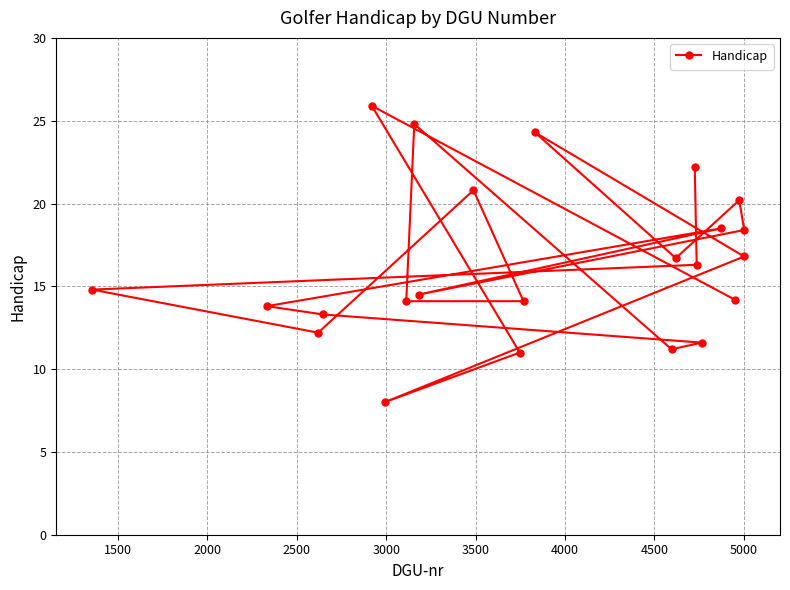

What is the difference between the maximum and minimum values?

17.9